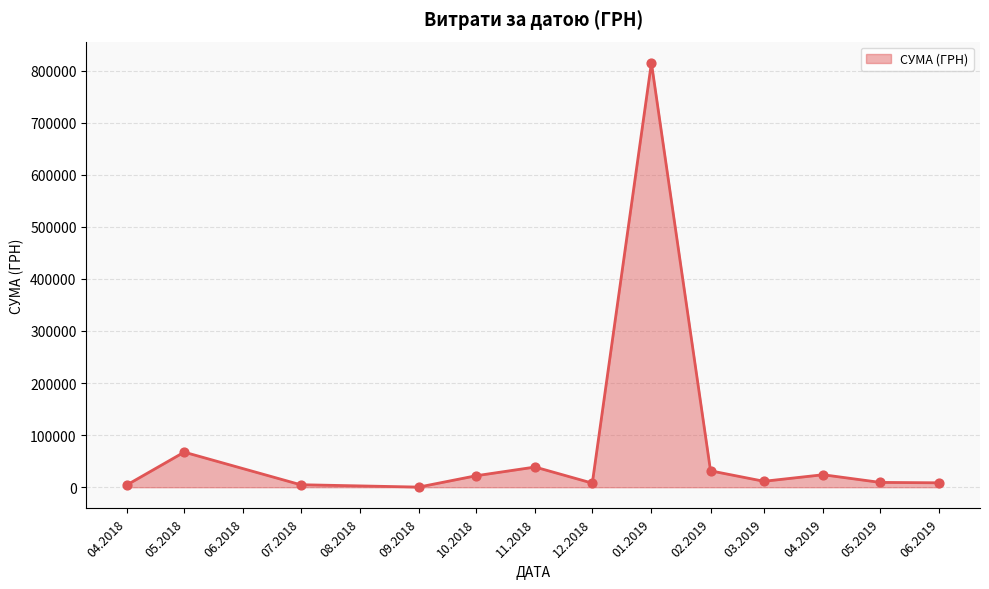

Approximately how many times larger is the value at 11.2018 compared to 02.2019?

1.2